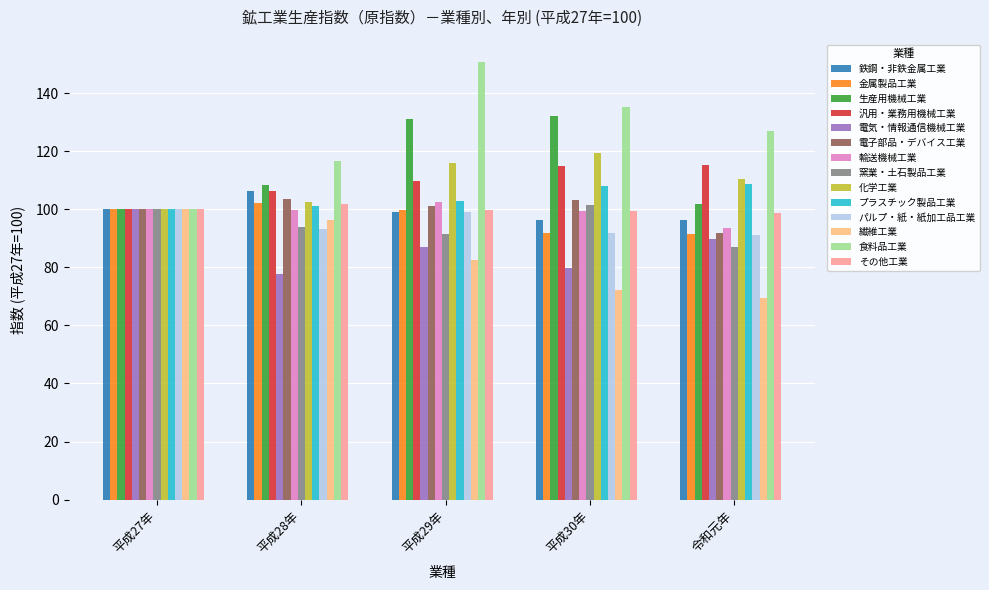

What is the minimum value shown in the chart?

69.5